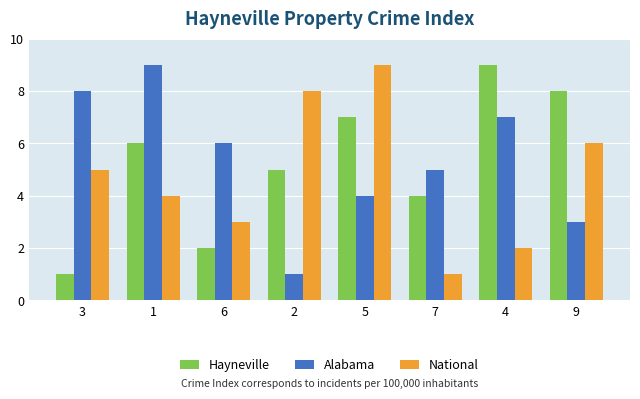

Reading left to right, list all the values displayed in this chart.

Hayneville: 3=1	1=6	6=2	2=5	5=7	7=4	4=9	9=8
Alabama: 3=8	1=9	6=6	2=1	5=4	7=5	4=7	9=3
National: 3=5	1=4	6=3	2=8	5=9	7=1	4=2	9=6